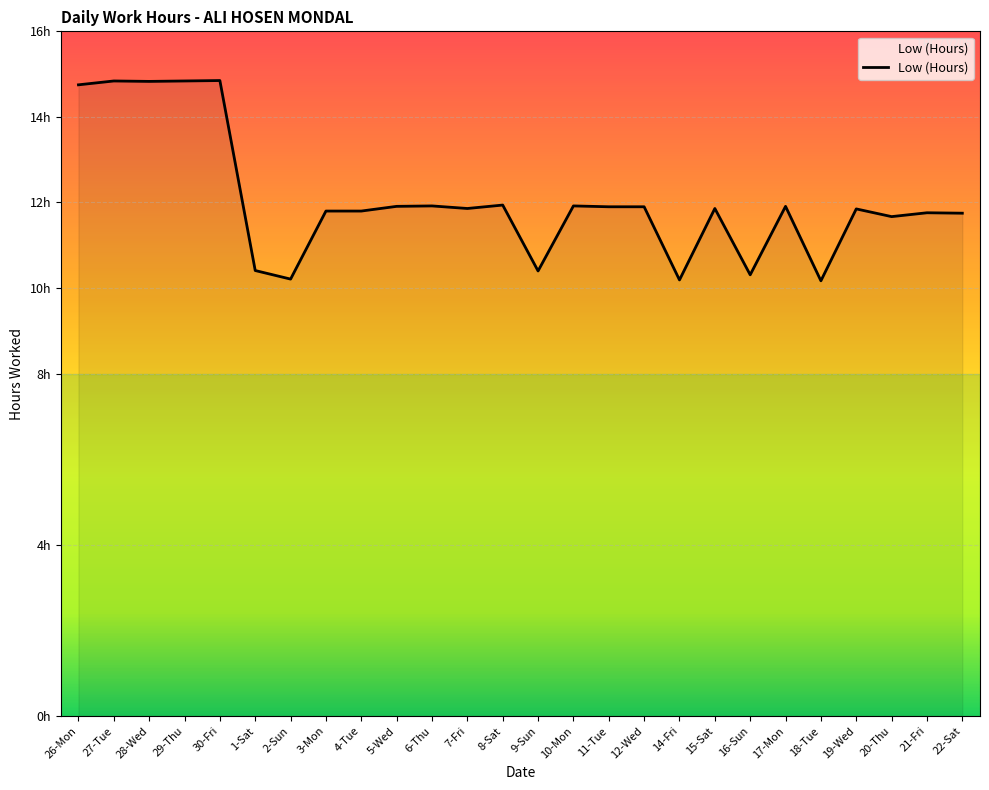

What is the ratio of the value at 28-Wed to the value at 10-Mon?

1.2